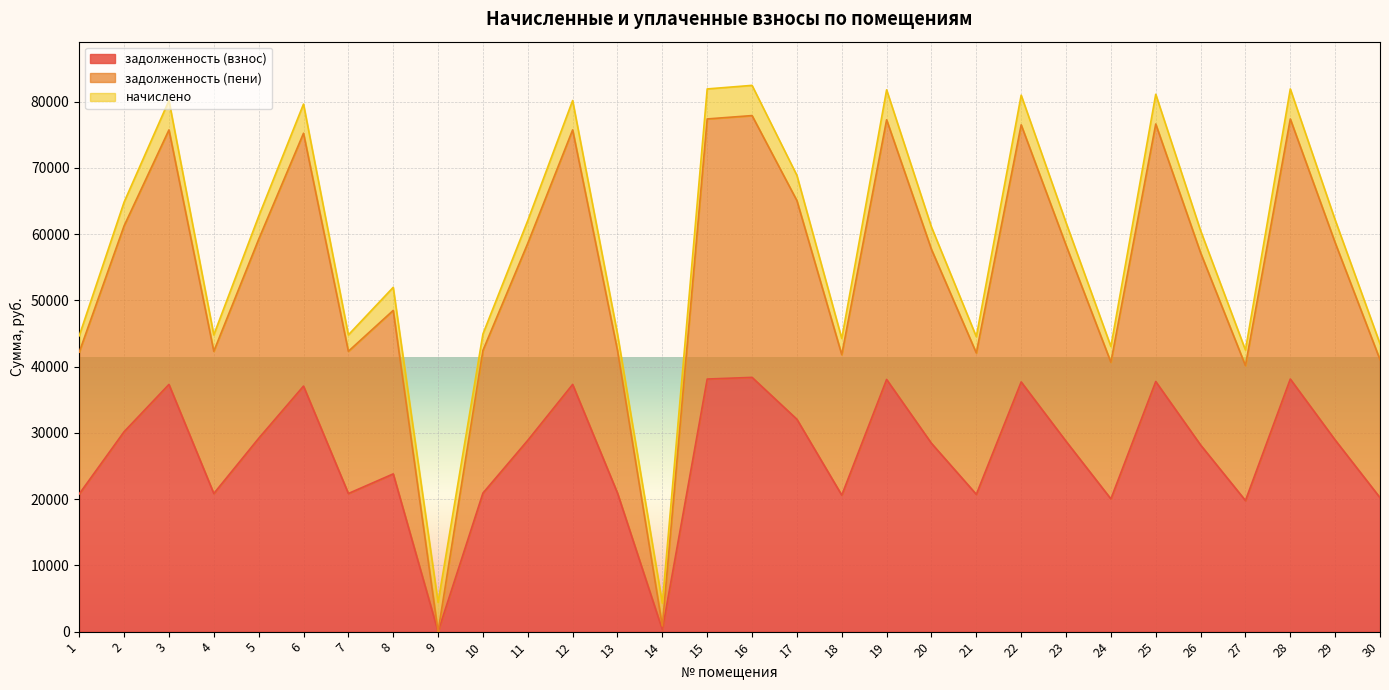

The value of задолженность (взнос) at 2 is 17642.2. True or false?

False